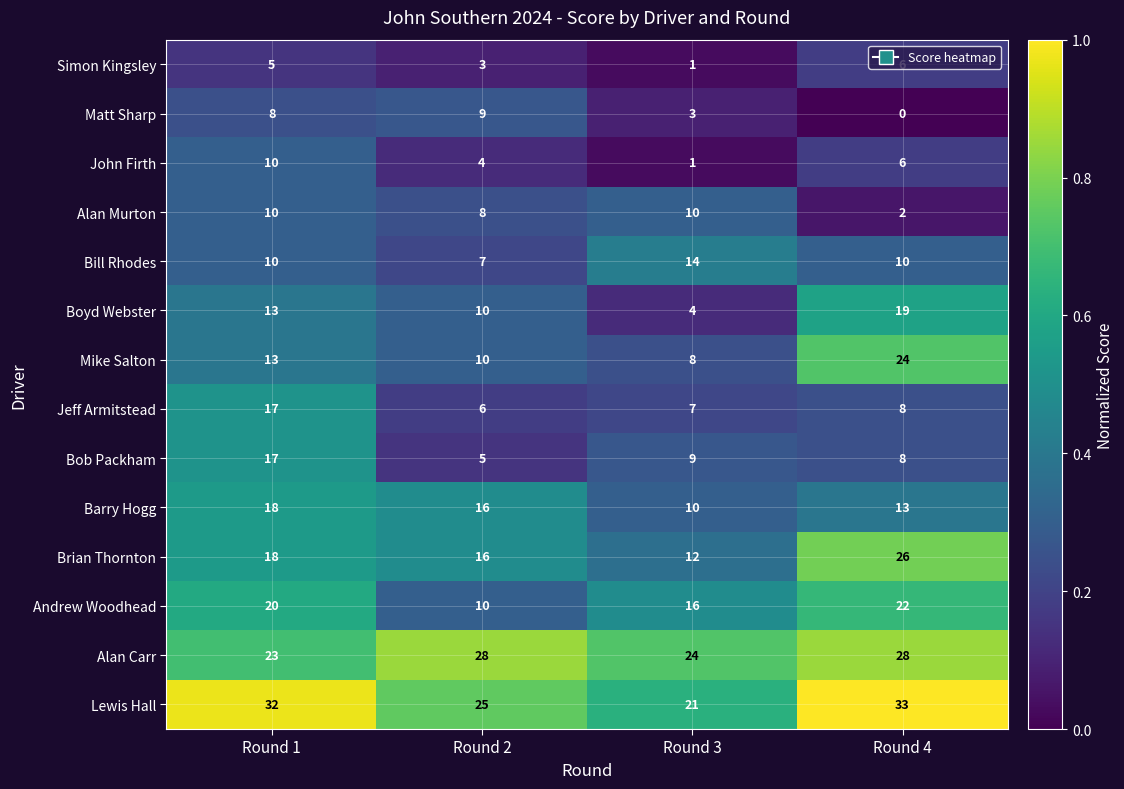

Which series has the largest total across all categories?

Lewis Hall